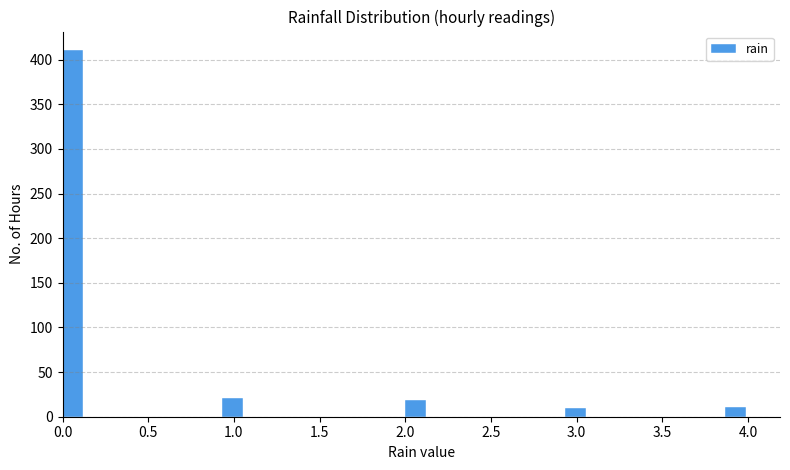

Read against the x-axis, roughly where is the centre of the tallest bar?

0.05